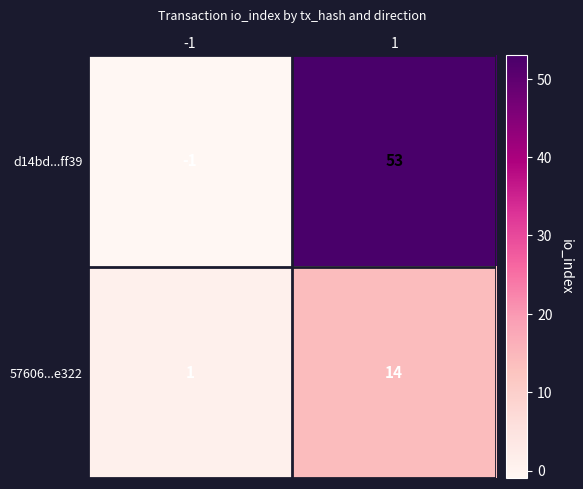

Count the number of categories in the chart.

2